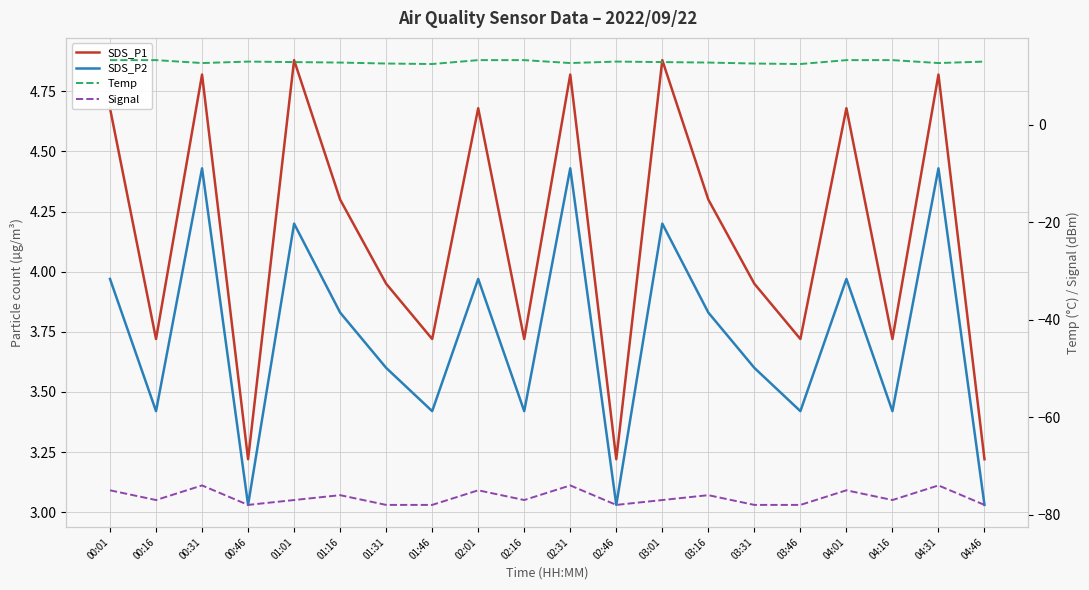

True or false: Temp and SDS_P2 intersect in this chart.

False